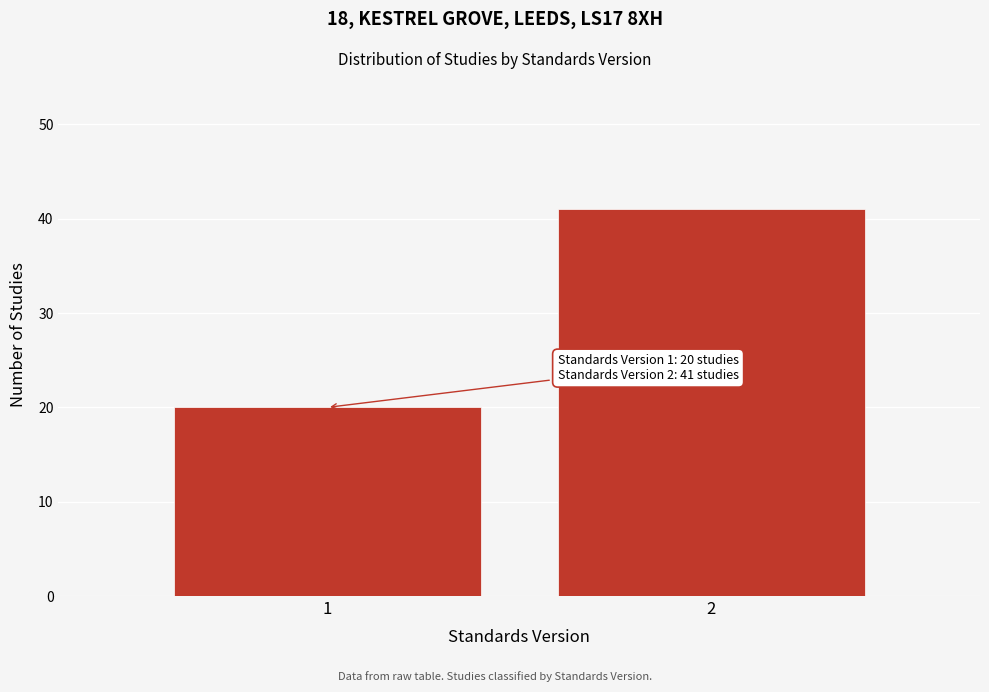

Reading left to right, transcribe all the data shown in this chart.

1=20	2=41